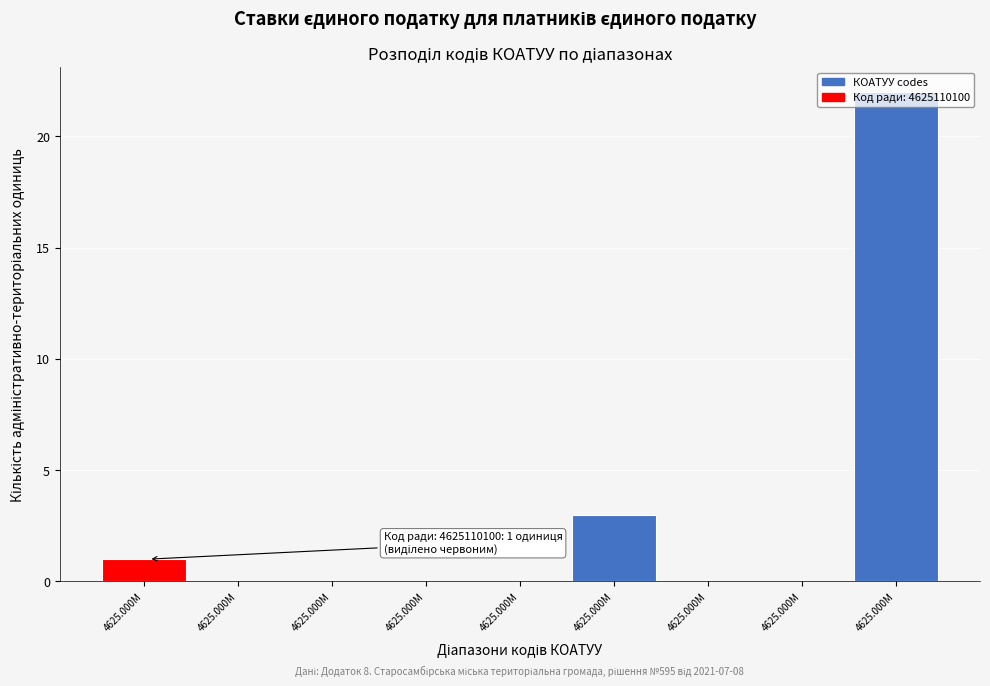

How many distinct data groups are displayed?

1